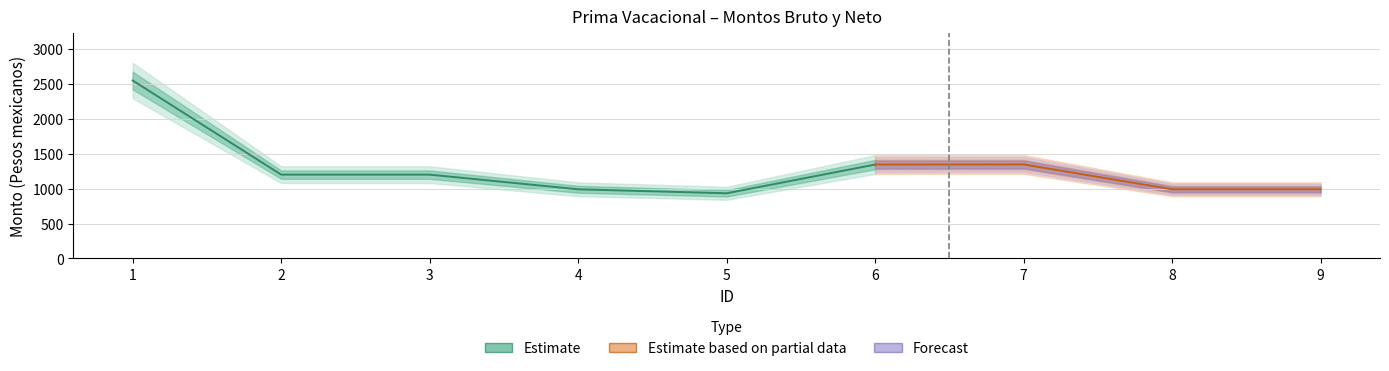

Reading right to left, extract all data points from this chart.

Monto bruto de las primas: 990.4	990.5	1345.8	1344.4	933.3	990.3	1200.0	1200.0	2547.5
Monto neto de las primas: 990.4	990.5	1345.8	1344.4	933.3	990.3	1200.0	1200.0	2547.5